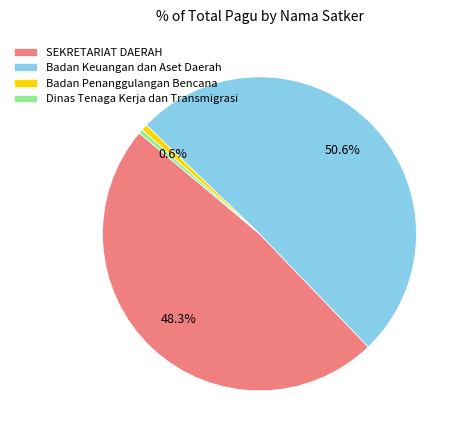

Which slice represents more than half of the pie?

Badan Keuangan dan Aset Daerah